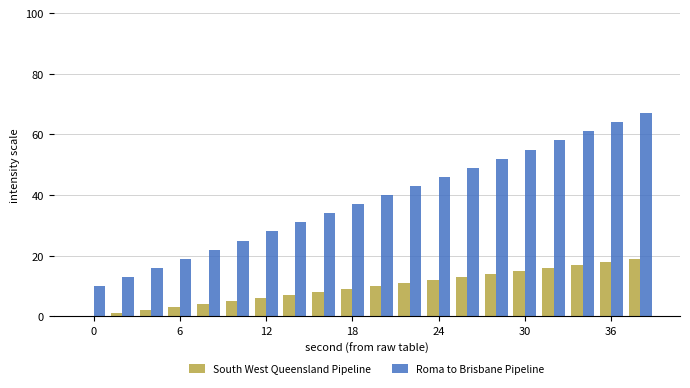

Does the chart contain stacked bars?

No